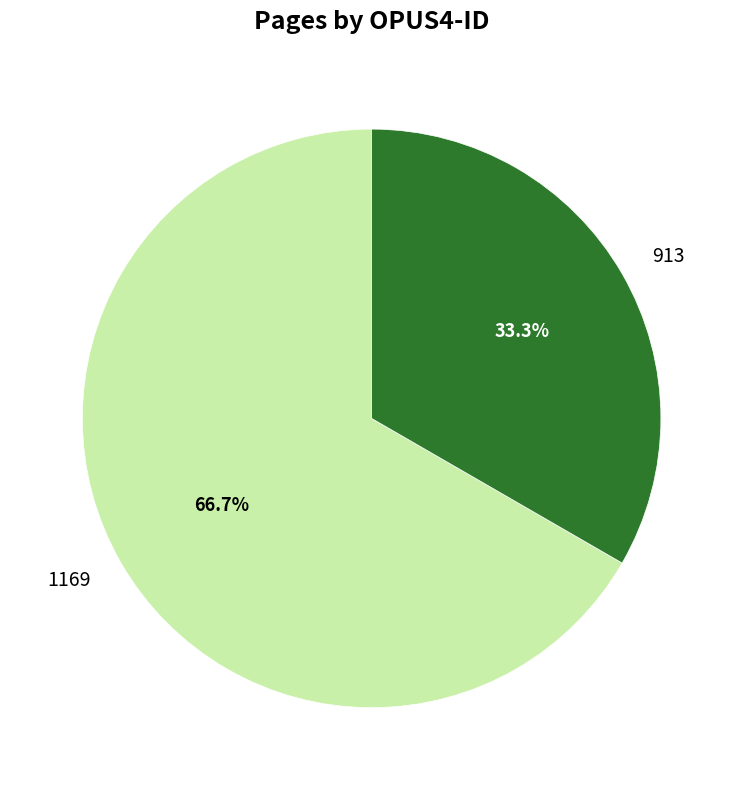

Rank the categories by value from lowest to highest.

913, 1169